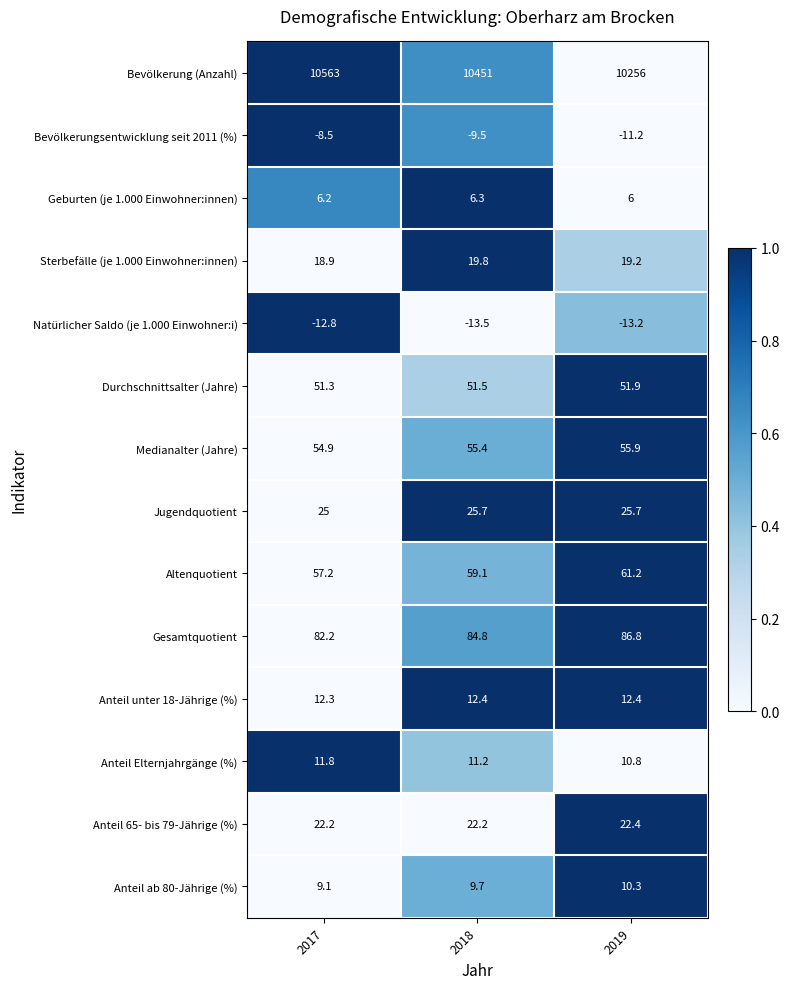

What is the approximate value of Bevölkerungsentwicklung seit 2011 (%) at 2018?

-9.5